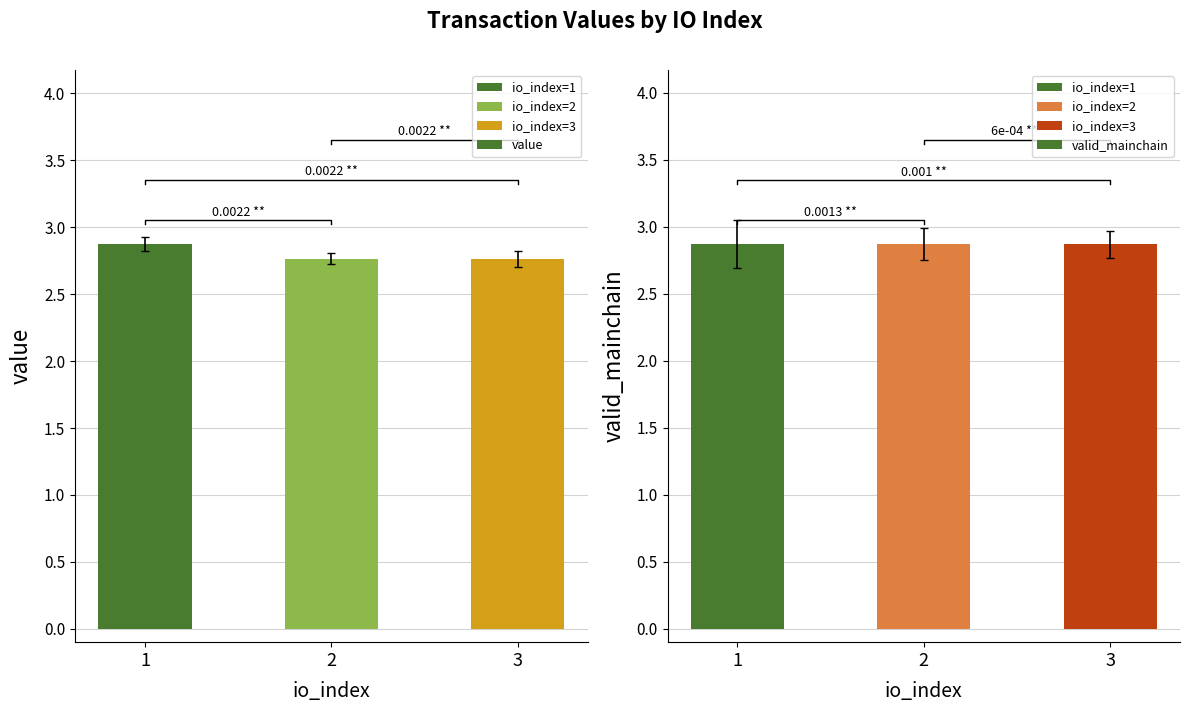

The value series shows 2.9 at 1. True or false?

True